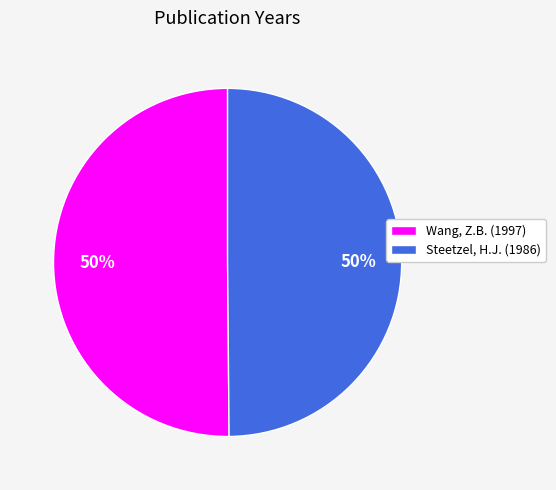

True or false: Wang, Z.B. (1997) accounts for 40% of the total.

False